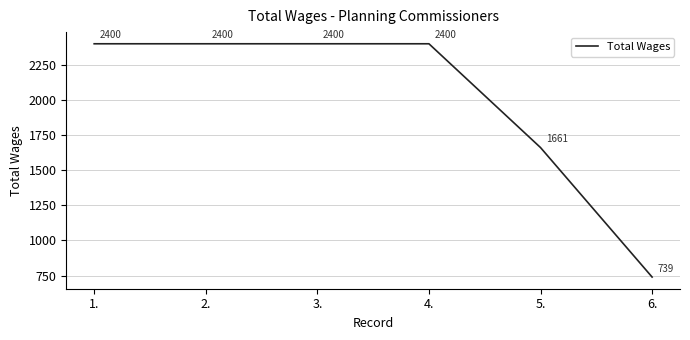

What is the difference between the maximum and minimum values?

1661